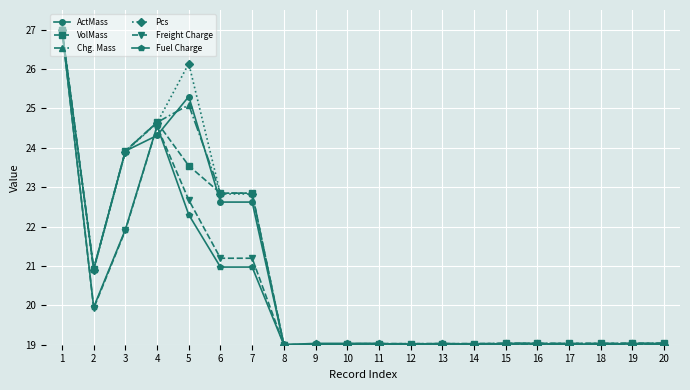

What is the lowest value of the Fuel Charge series?

19.0